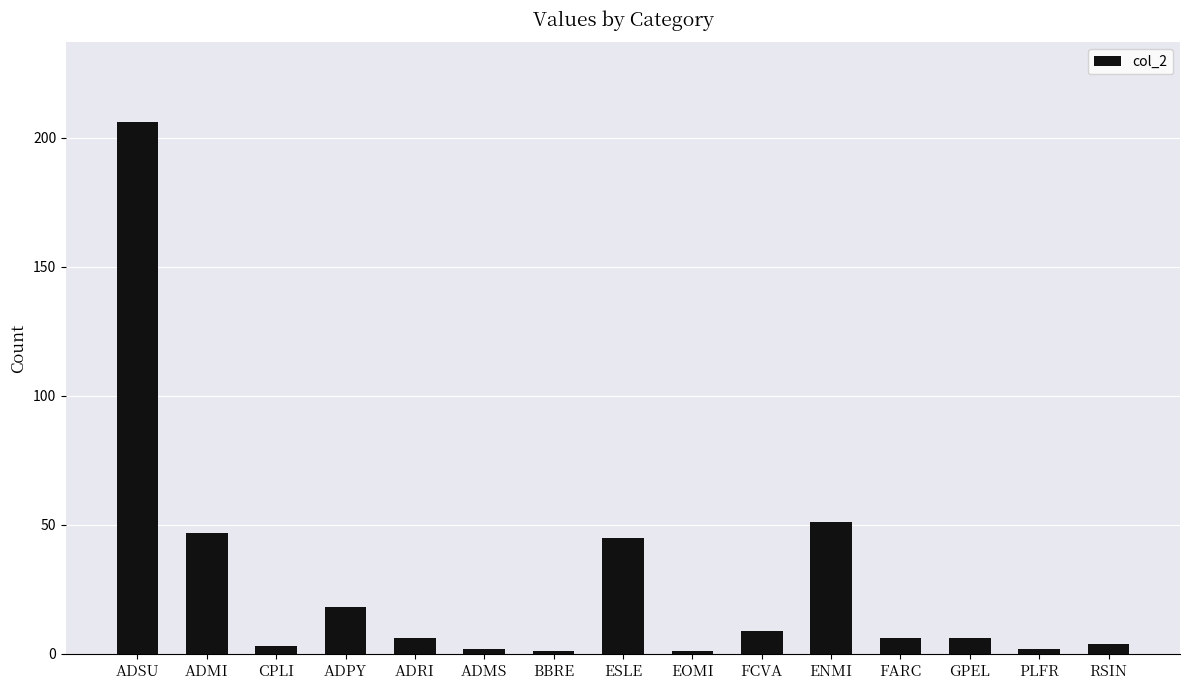

Are the bars grouped side by side (vs. stacked)?

No